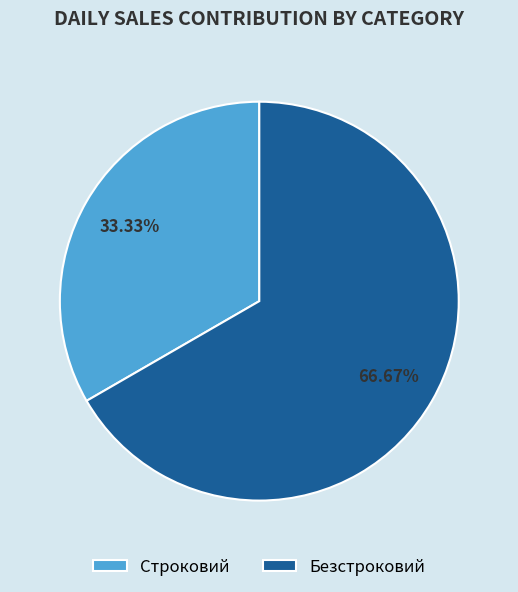

Does Строковий account for over 50% of the chart?

No